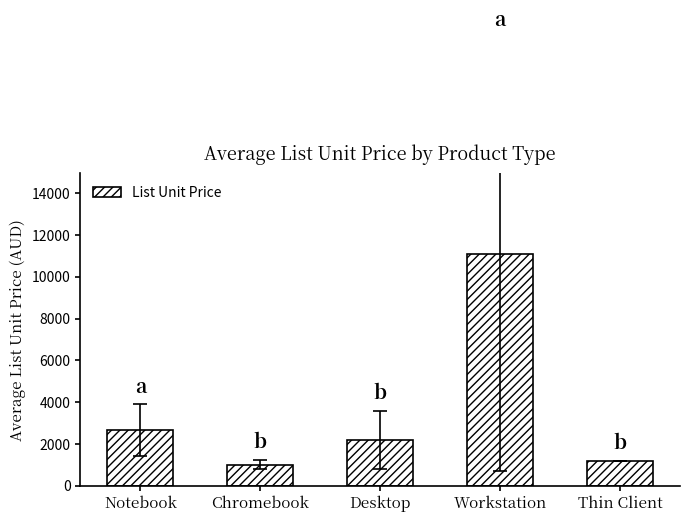

What is the value of the 2nd bar from the left?

1016.8